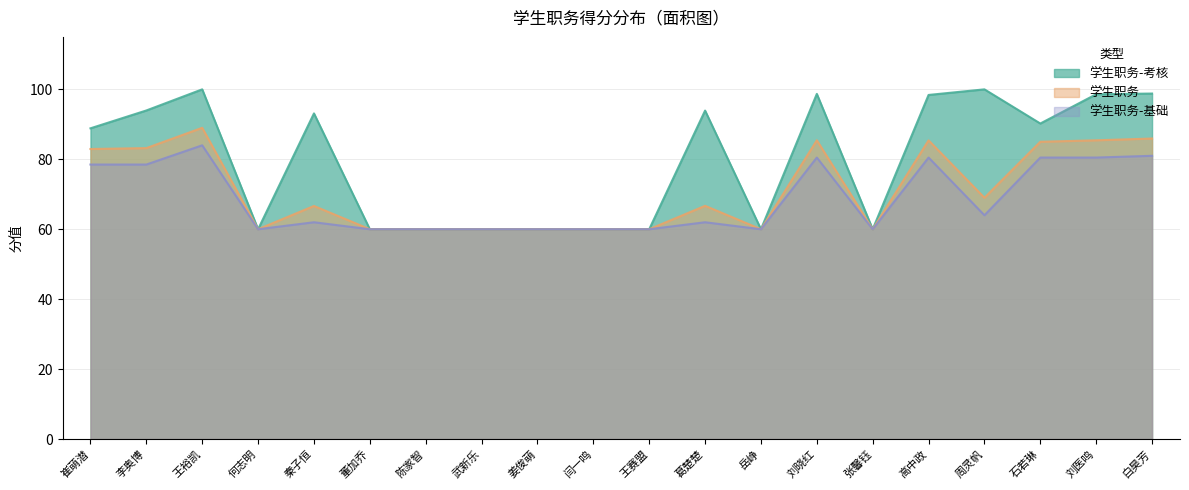

How many values in the 学生职务 series exceed 66?

11